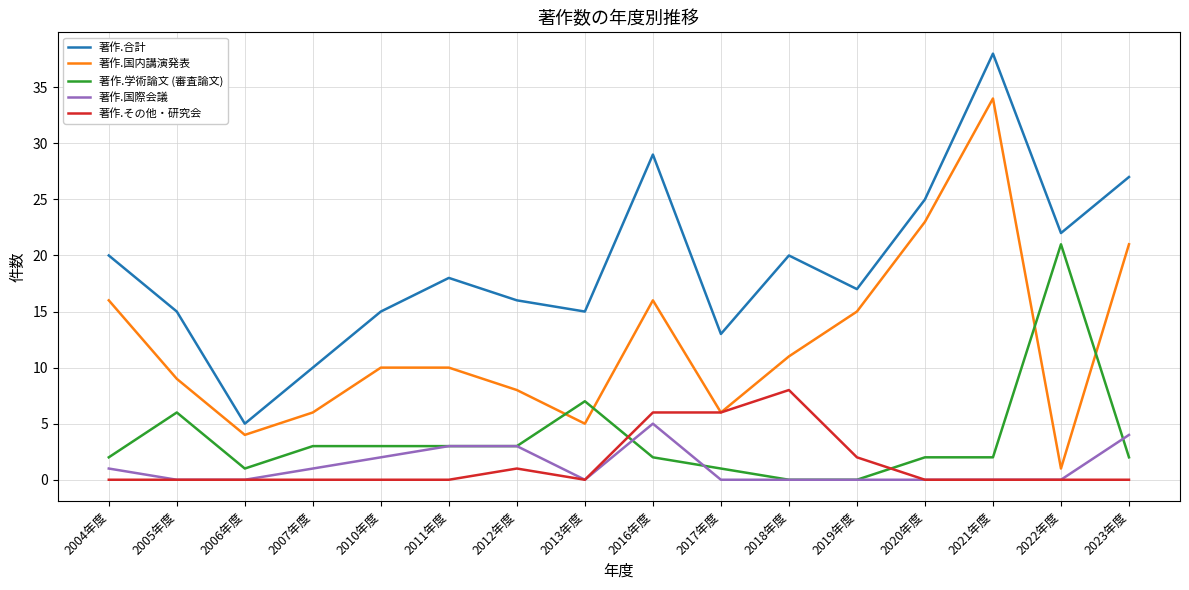

What is the difference between the highest and lowest values at 2022年度?

22